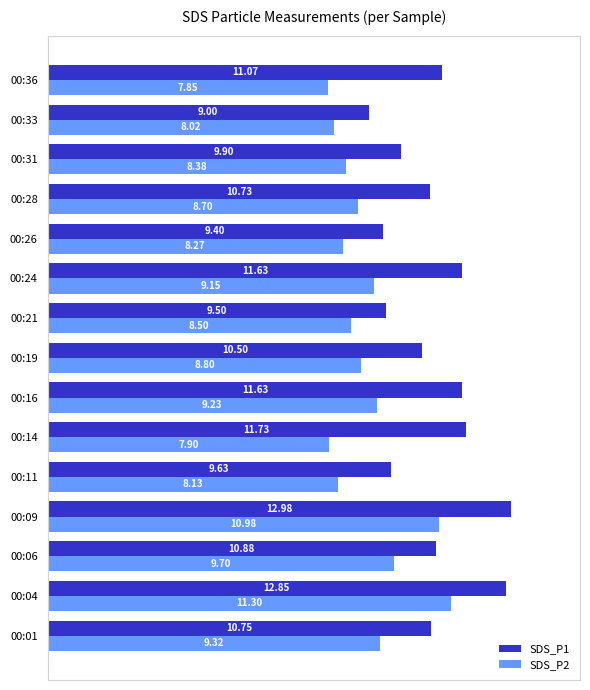

What is the total value across all series at 00:21?

18.0